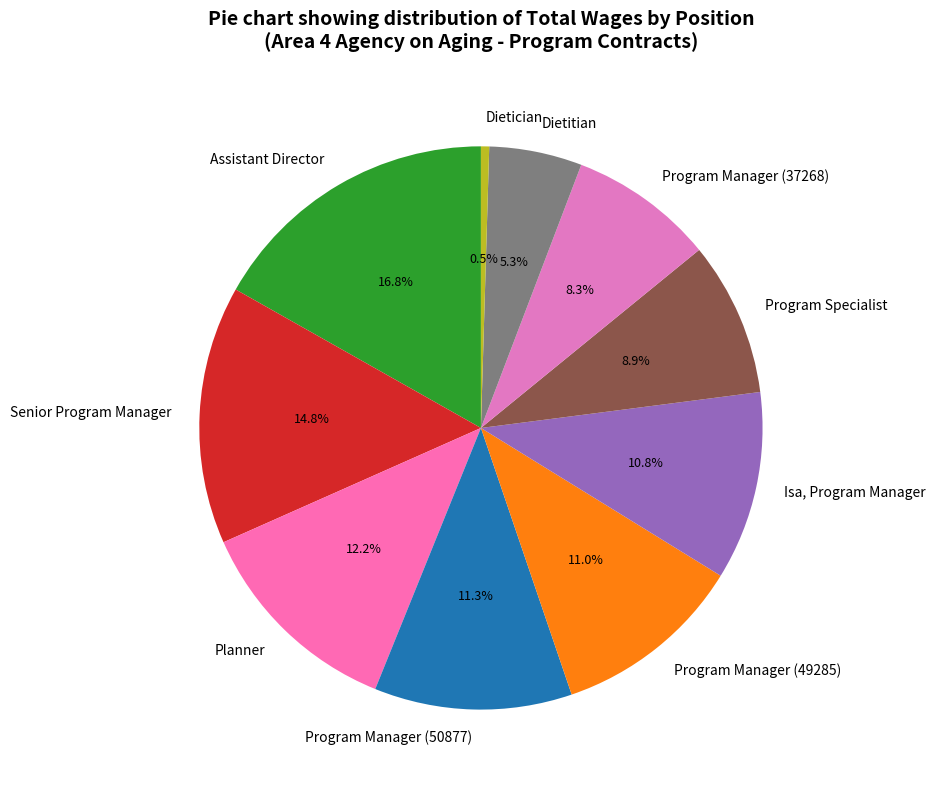

Rank the categories by value from highest to lowest.

Assistant Director, Senior Program Manager, Planner, Program Manager (50877), Program Manager (49285), Isa, Program Manager, Program Specialist, Program Manager (37268), Dietitian, Dietician